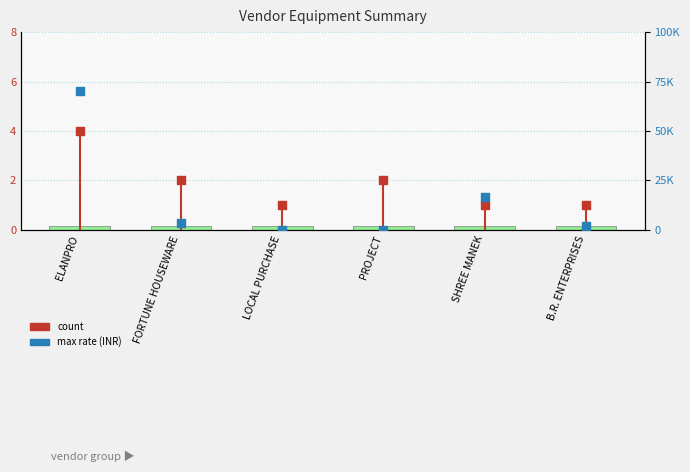

At which category is the sum across all series the highest?

ELANPRO